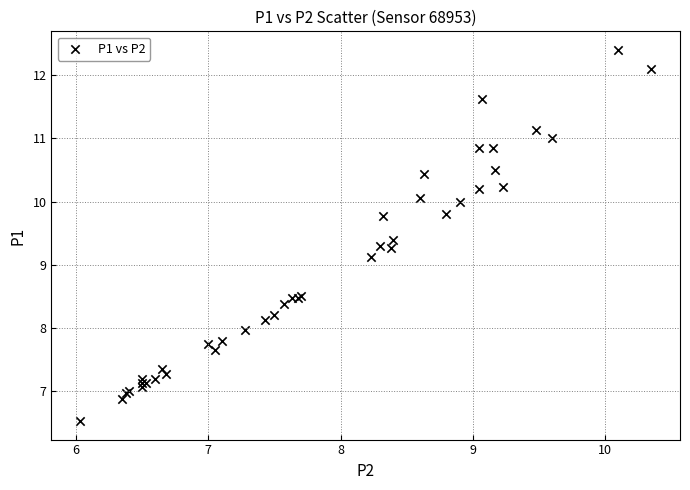

What Y value in the scatter plot is closest to 9?

9.1